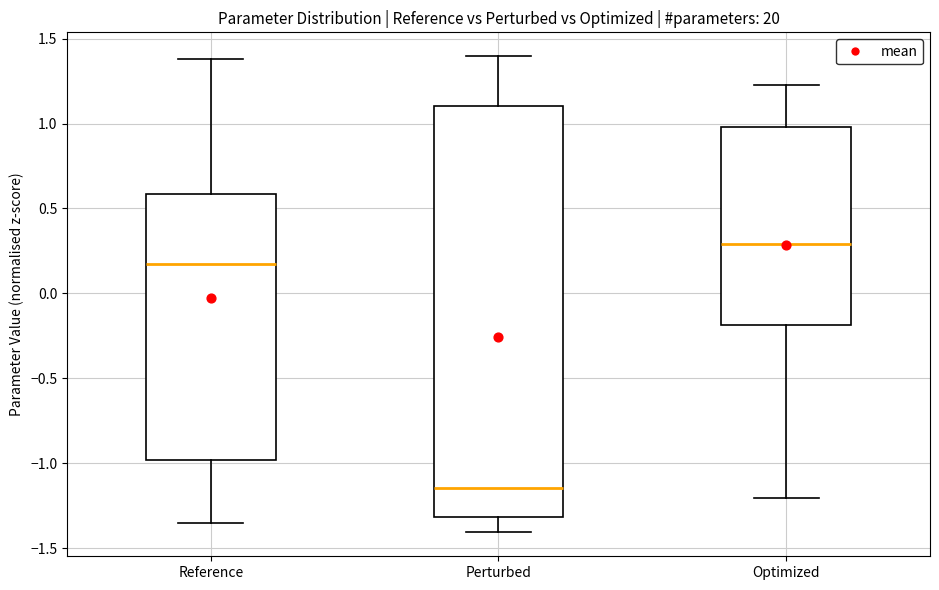

Comparing the boxes themselves (not the whiskers), which one is the tallest?

Perturbed